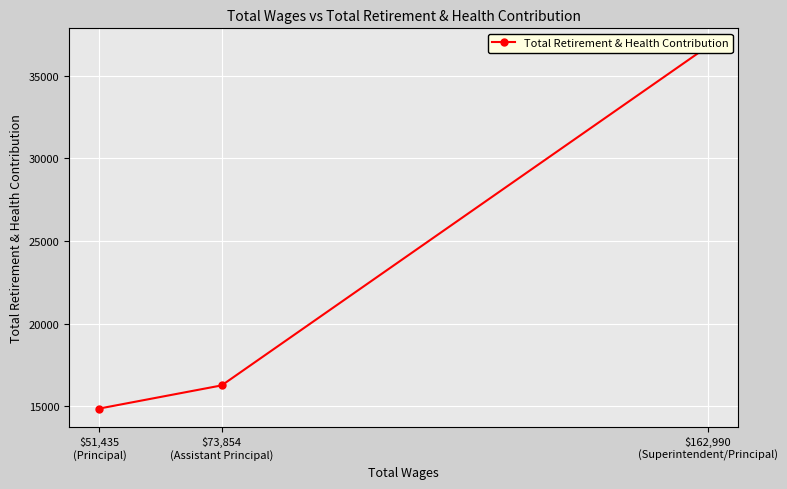

How many lines are shown in the chart?

1